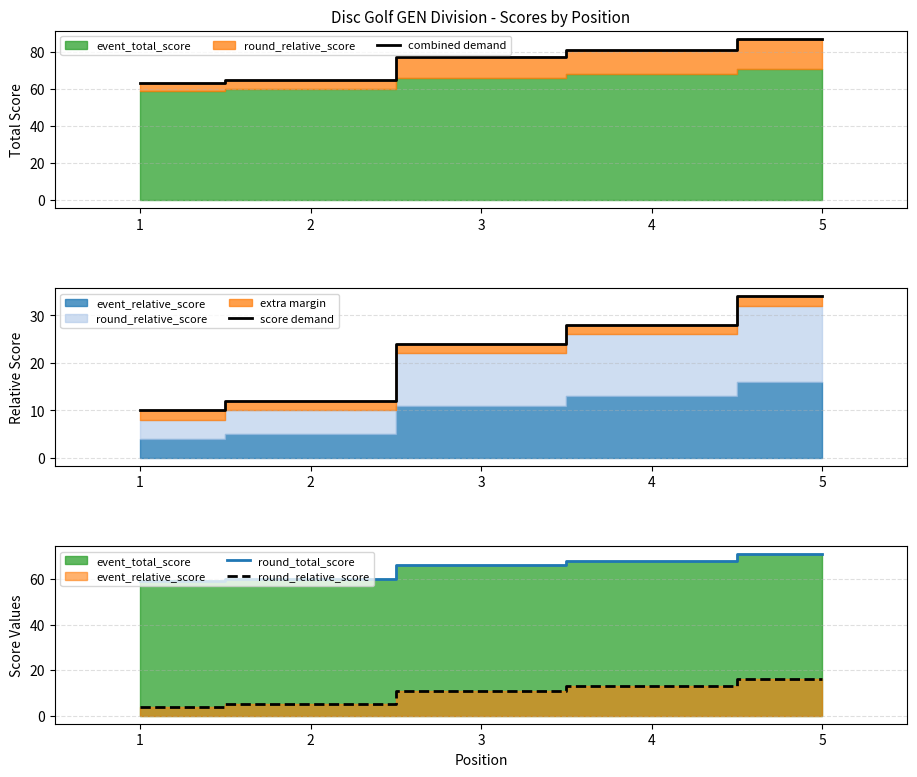

Does the chart have visible grid lines?

Yes